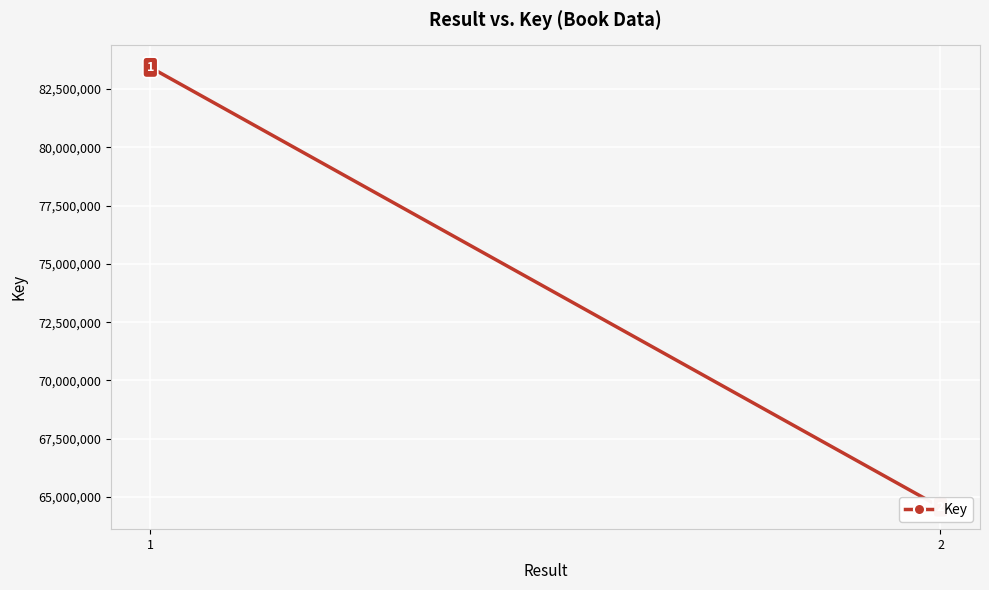

List the labels in order of value, largest first.

1, 2